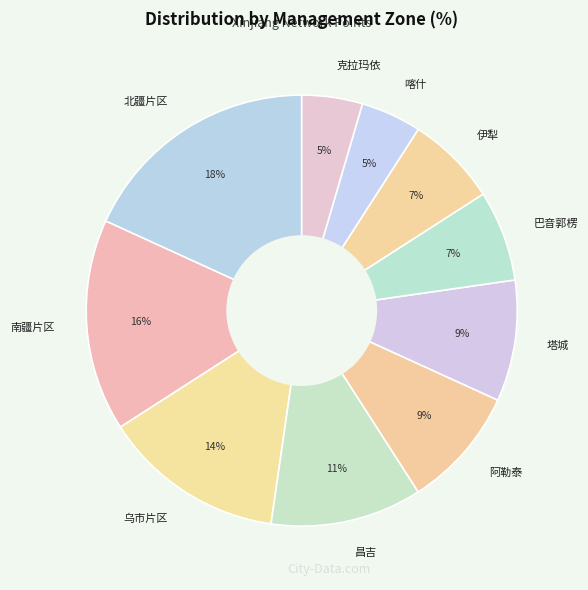

Between 塔城 and 克拉玛依, which is larger?

塔城